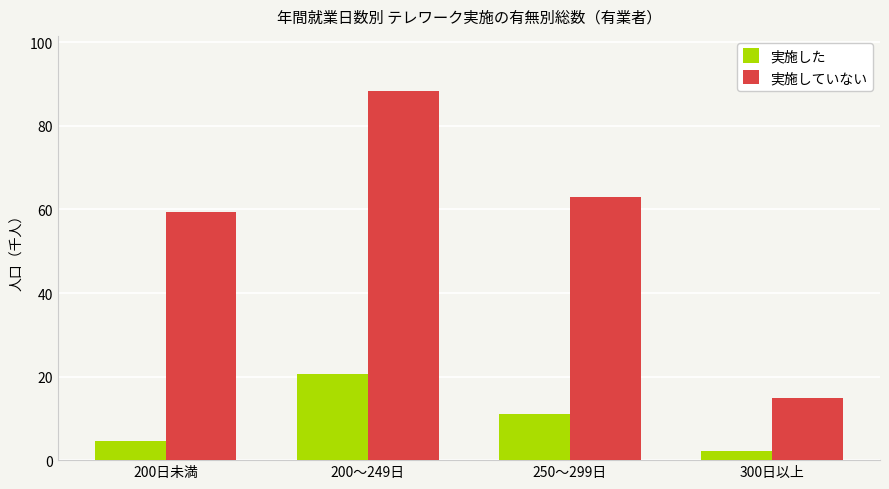

Which series changed the most between 200日未満 and 250～299日?

実施した